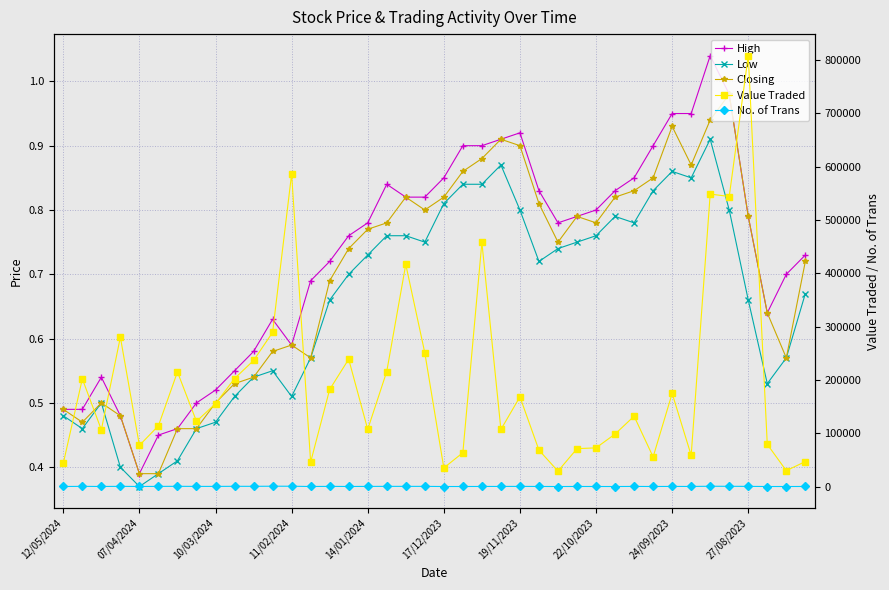

Which category has the highest value in the Closing series?

35